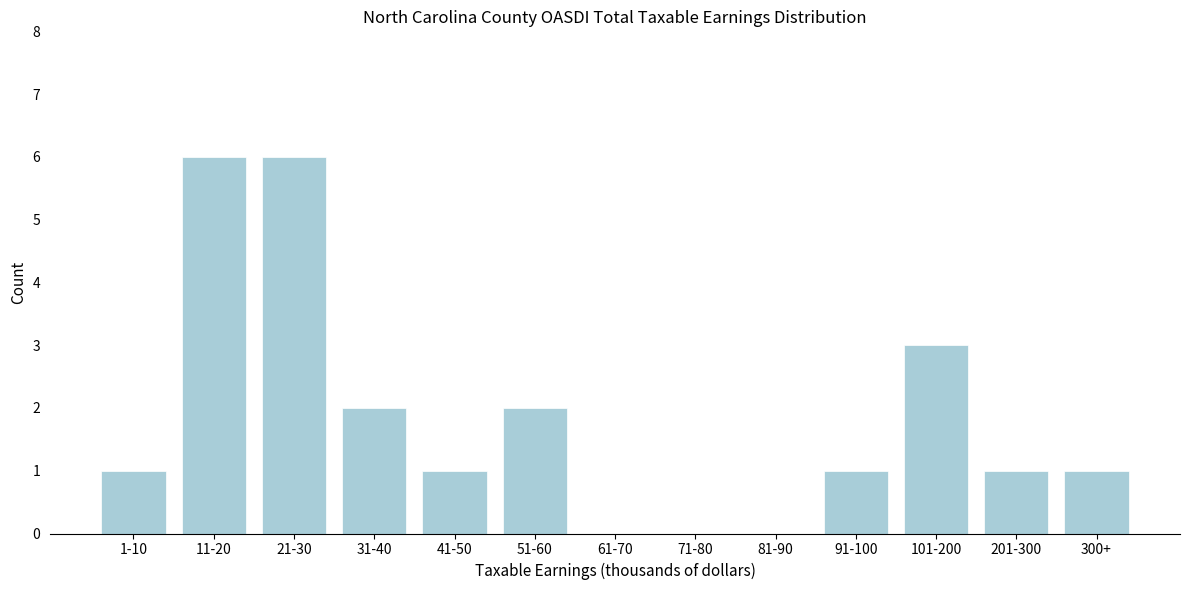

Reading left to right, transcribe all the data shown in this chart.

1-10=1	11-20=6	21-30=6	31-40=2	41-50=1	51-60=2	61-70=0	71-80=0	81-90=0	91-100=1	101-200=3	201-300=1	300+=1